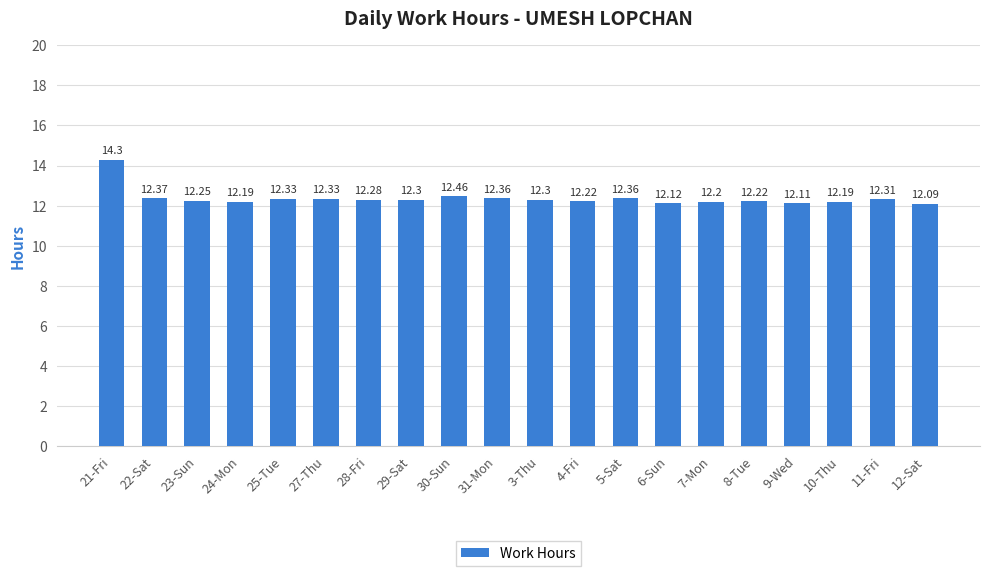

What position from the right is 11-Fri?

2